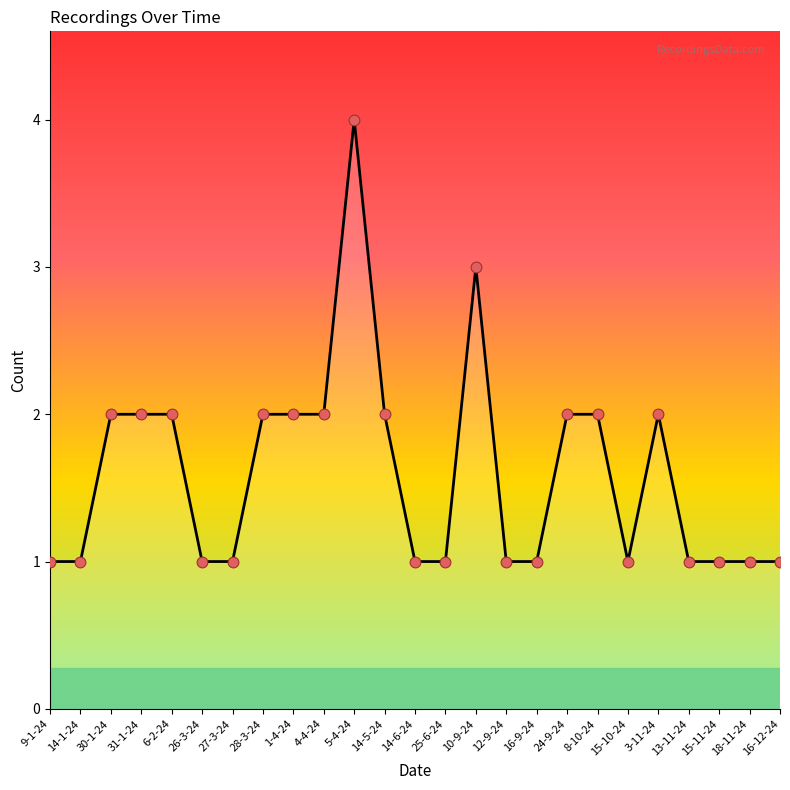

What is the change in value from 28-3-24 to 15-11-24?

-1